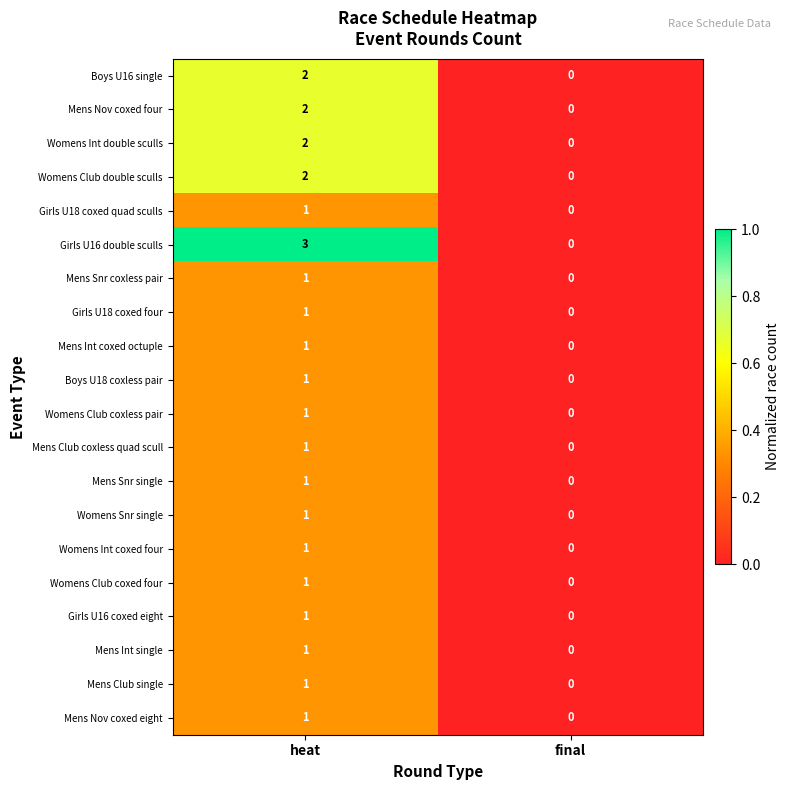

Which category has the highest value in the Mens Nov coxed four series?

heat